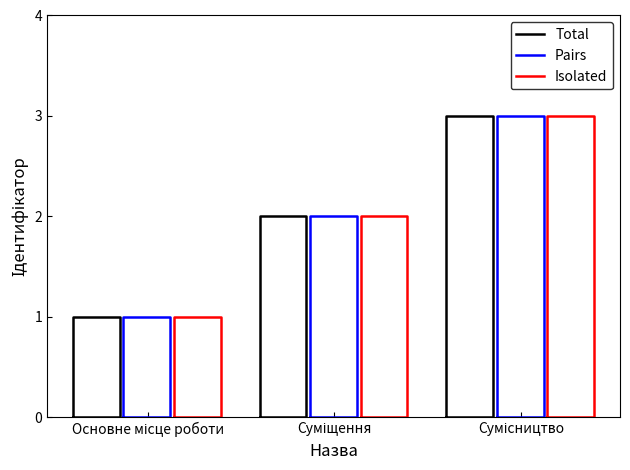

How many lines are shown in the chart?

3